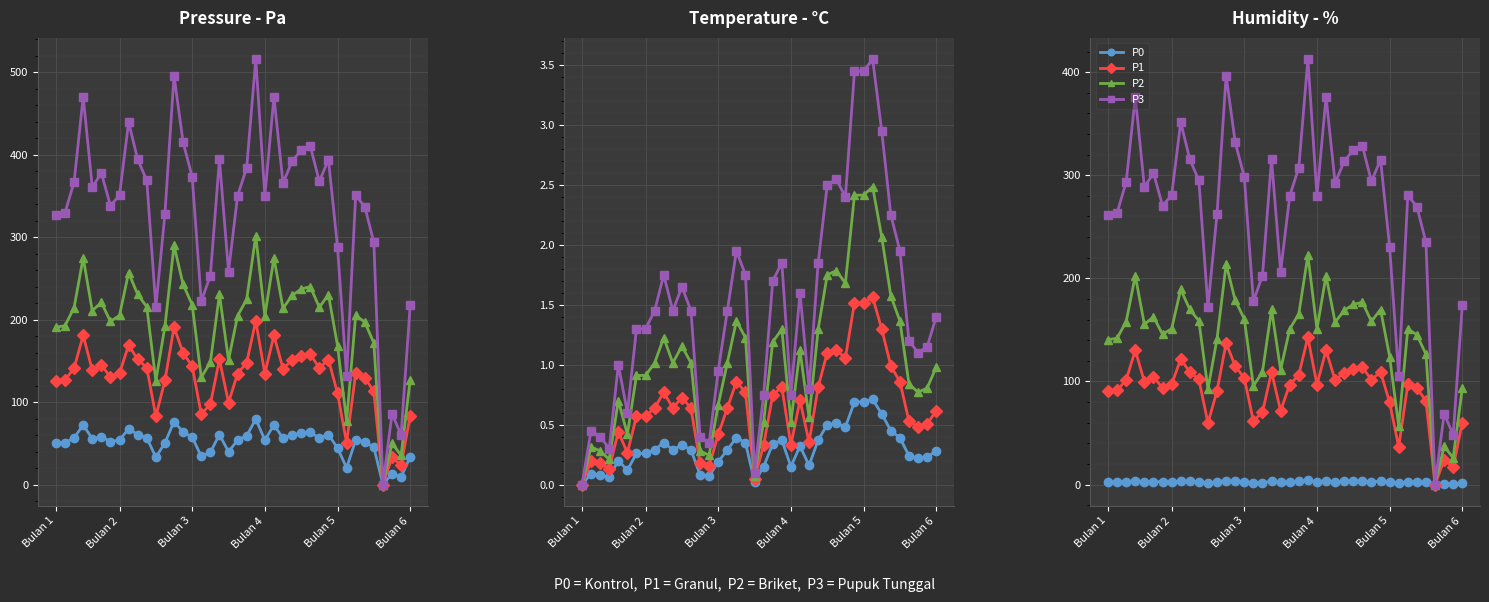

True or false: P1 and P0 cross at least once.

False